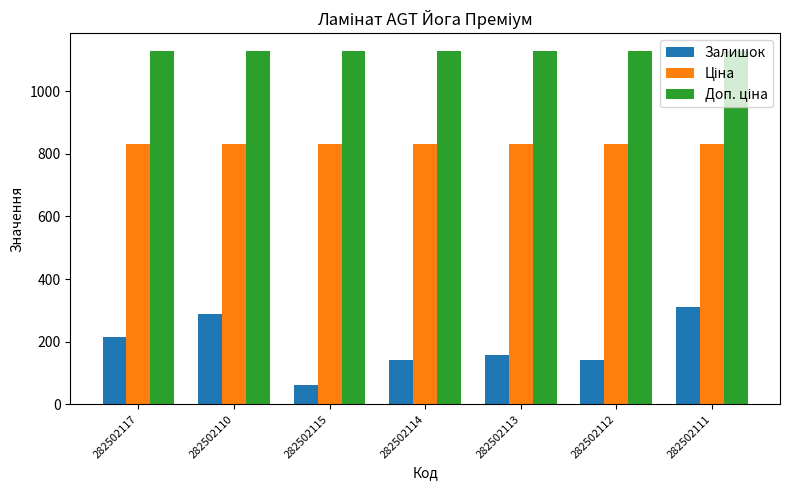

What is the maximum value shown in the chart?

1128.0